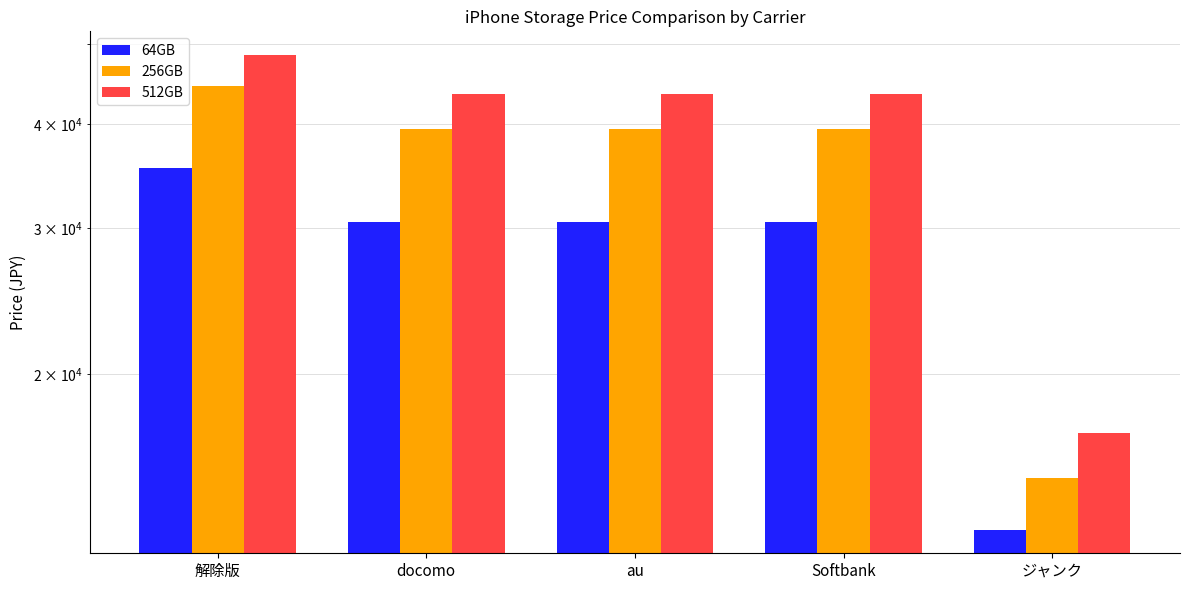

Where does the 512GB series first go above 43500?

解除版